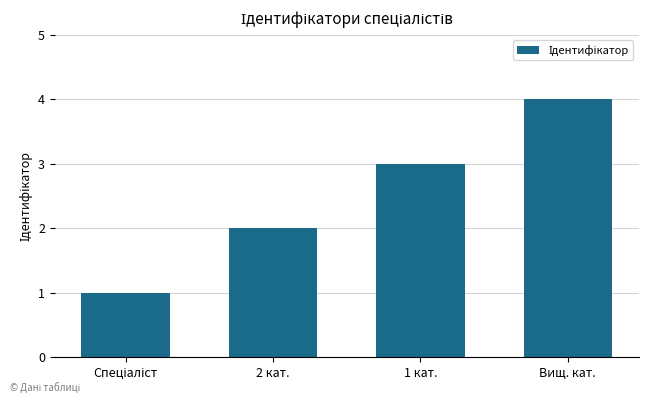

Approximately how many times larger is the value at 2 кат. compared to Вищ. кат.?

0.5